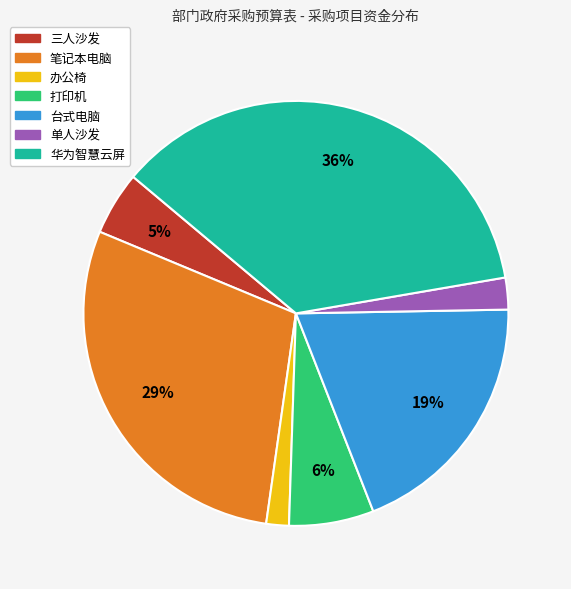

To the nearest percent, what is the difference between the 台式电脑 and 打印机 slice percentages?

13%